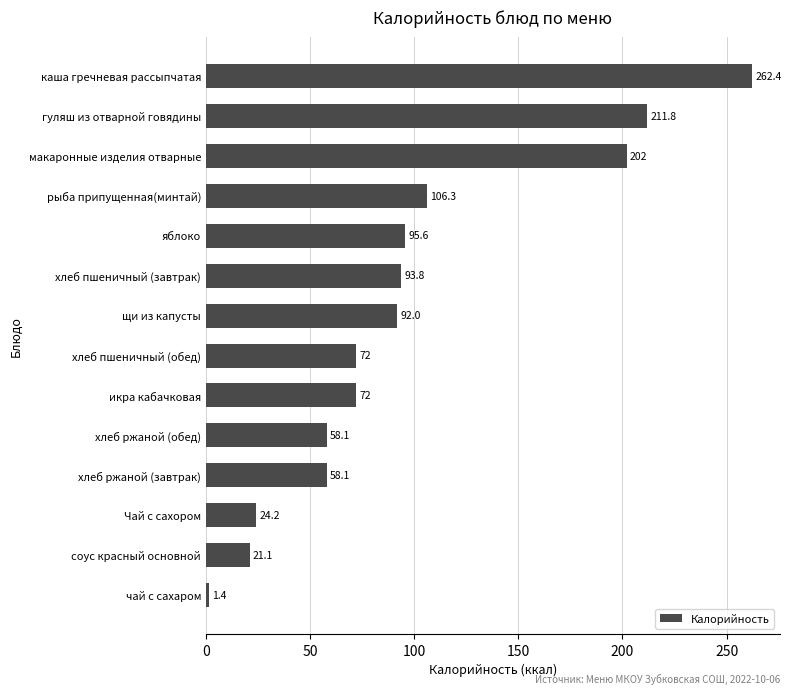

What is the ratio of the value at хлеб пшеничный (завтрак) to the value at чай с сахаром?

67.0